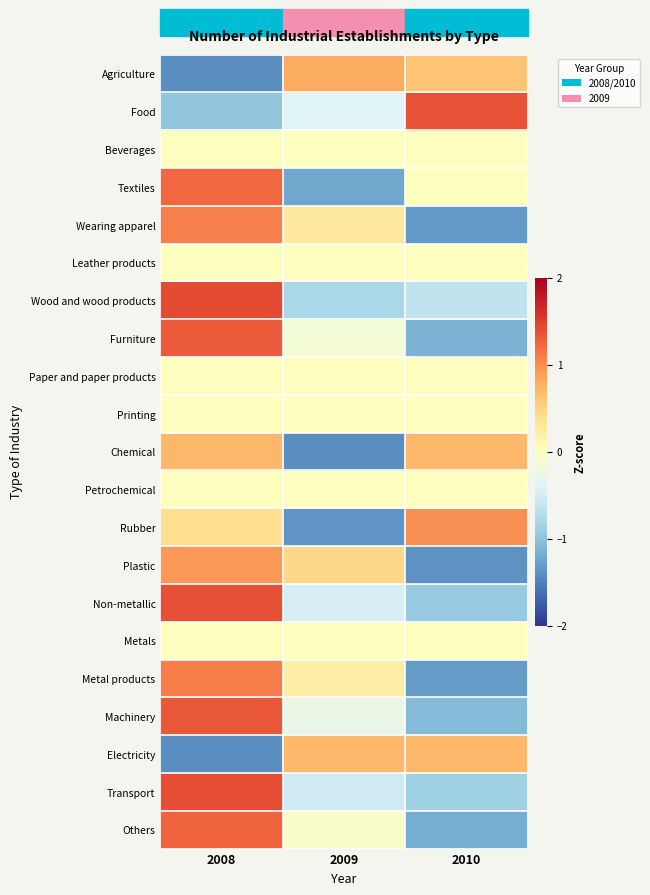

Reading left to right, transcribe all the data shown in this chart.

Agriculture: 2008=-1.4	2009=0.8	2010=0.6
Food: 2008=-1.0	2009=-0.4	2010=1.4
Beverages: 2008=0.0	2009=0.0	2010=0.0
Textiles: 2008=1.2	2009=-1.2	2010=0.0
Wearing apparel: 2008=1.1	2009=0.3	2010=-1.3
Leather products: 2008=0.0	2009=0.0	2010=0.0
Wood and wood products: 2008=1.4	2009=-0.8	2010=-0.6
Furniture: 2008=1.3	2009=-0.2	2010=-1.1
Paper and paper products: 2008=0.0	2009=0.0	2010=0.0
Printing: 2008=0.0	2009=0.0	2010=0.0
Chemical: 2008=0.7	2009=-1.4	2010=0.7
Petrochemical: 2008=0.0	2009=0.0	2010=0.0
Rubber: 2008=0.4	2009=-1.4	2010=1.0
Plastic: 2008=0.9	2009=0.5	2010=-1.4
Non-metallic: 2008=1.4	2009=-0.5	2010=-0.9
Metals: 2008=0.0	2009=0.0	2010=0.0
Metal products: 2008=1.1	2009=0.2	2010=-1.3
Machinery: 2008=1.3	2009=-0.3	2010=-1.1
Electricity: 2008=-1.4	2009=0.7	2010=0.7
Transport: 2008=1.4	2009=-0.5	2010=-0.9
Others: 2008=1.3	2009=-0.1	2010=-1.2